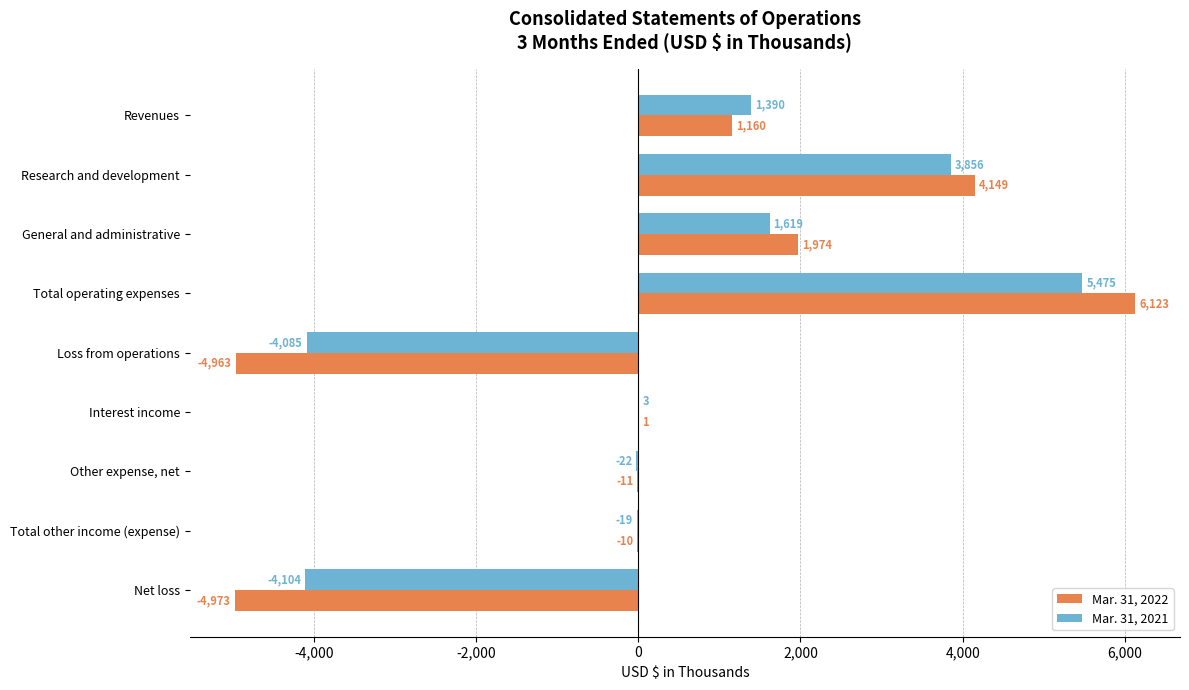

True or false: Mar. 31, 2022 has a value of -10 at Total other income (expense).

True